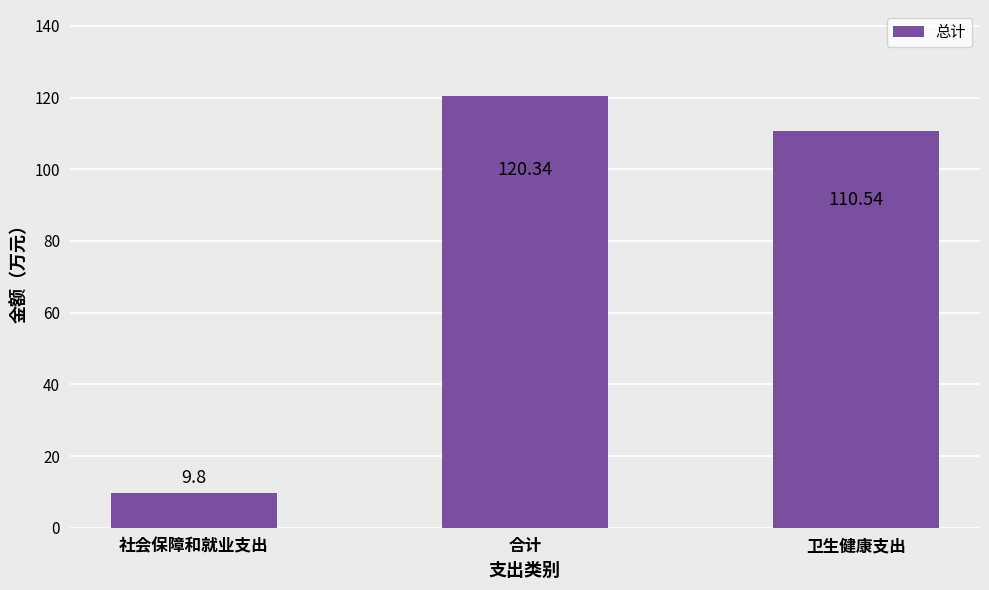

Which category has the lowest value across all series?

社会保障和就业支出